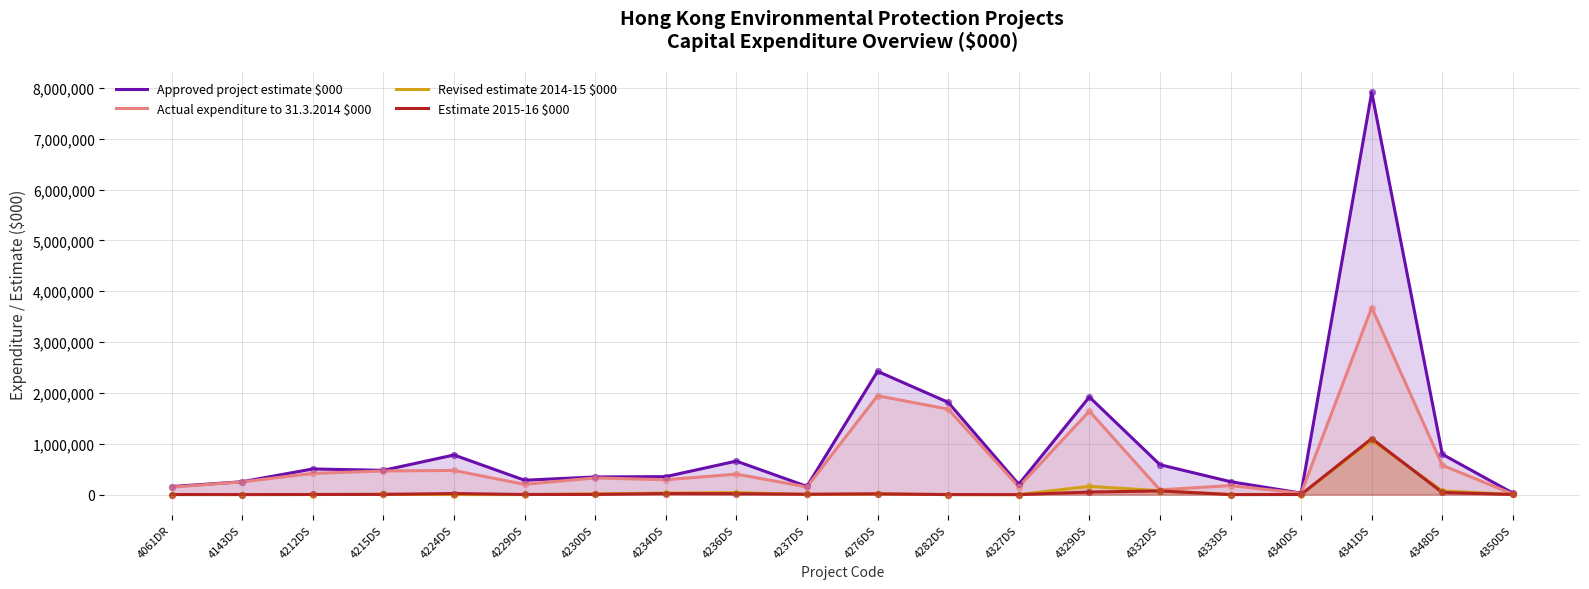

Which series has the largest Y range (max minus min)?

Approved project estimate $000